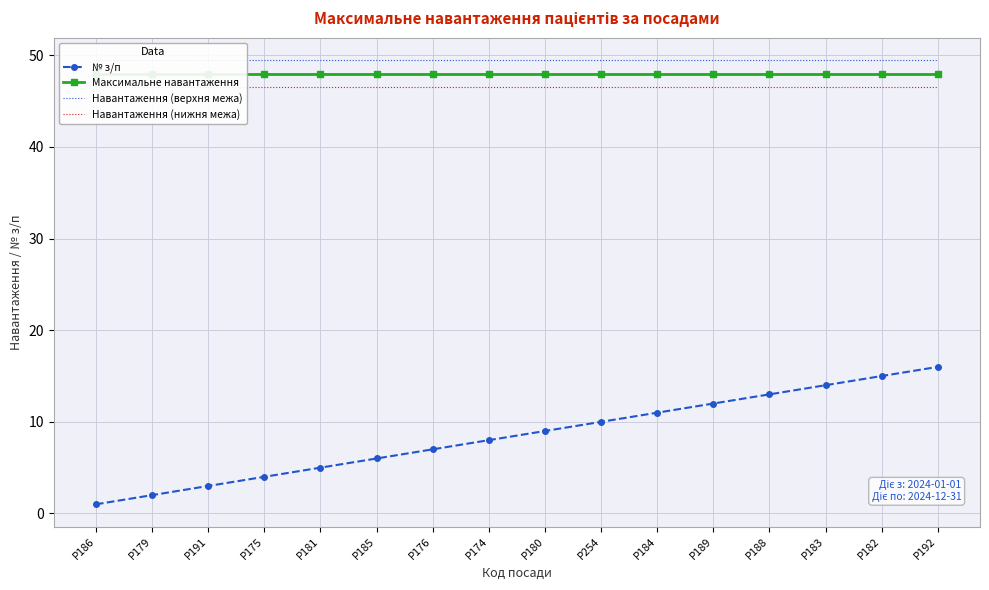

How many series are shown in this chart?

4